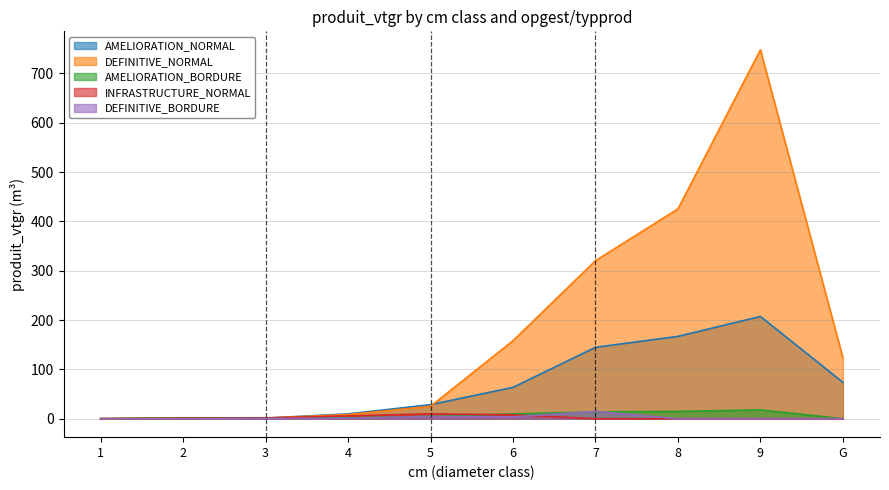

What is the sum of the AMELIORATION_NORMAL values at 6 and 2?

64.9